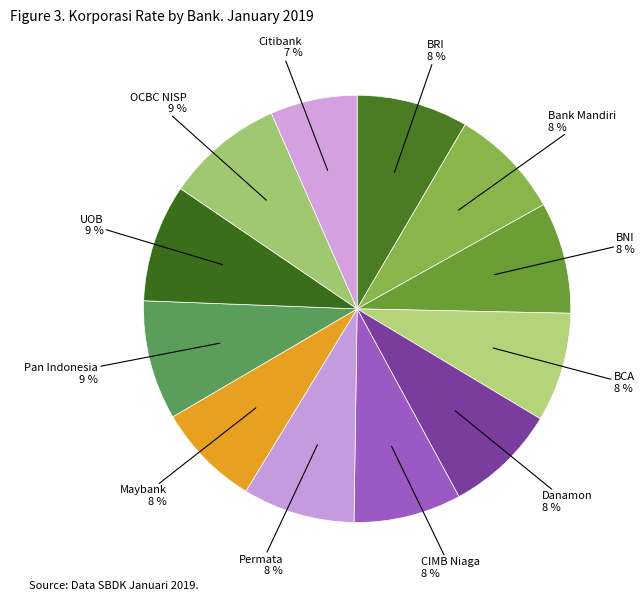

How many slices are in this pie chart?

12